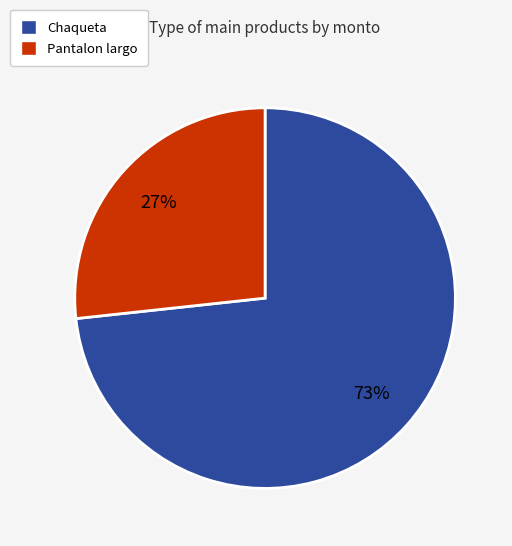

To the nearest percent, what portion does Chaqueta represent?

73%